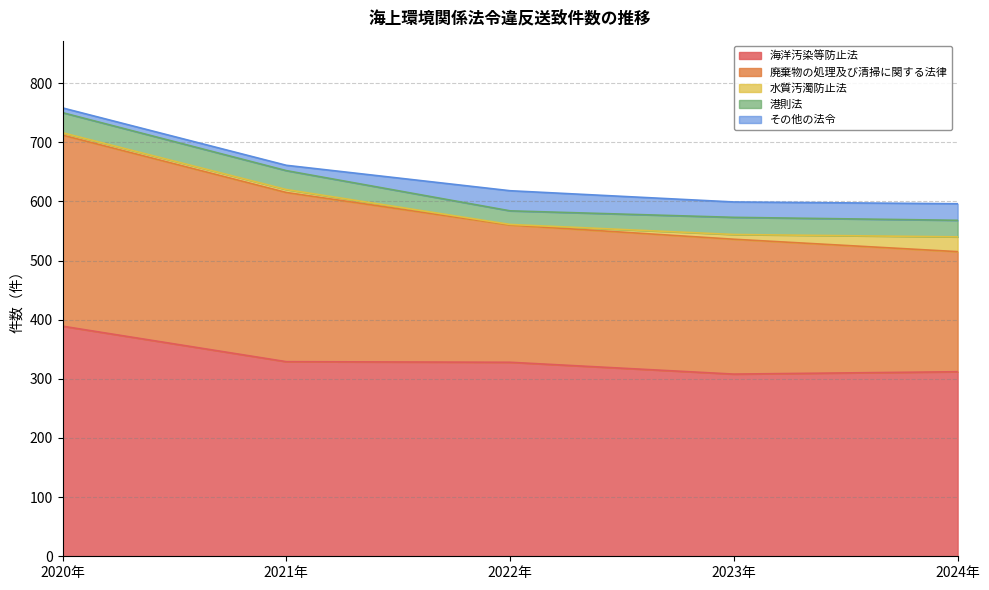

True or false: 廃棄物の処理及び清掃に関する法律 and 水質汚濁防止法 cross at least once.

False